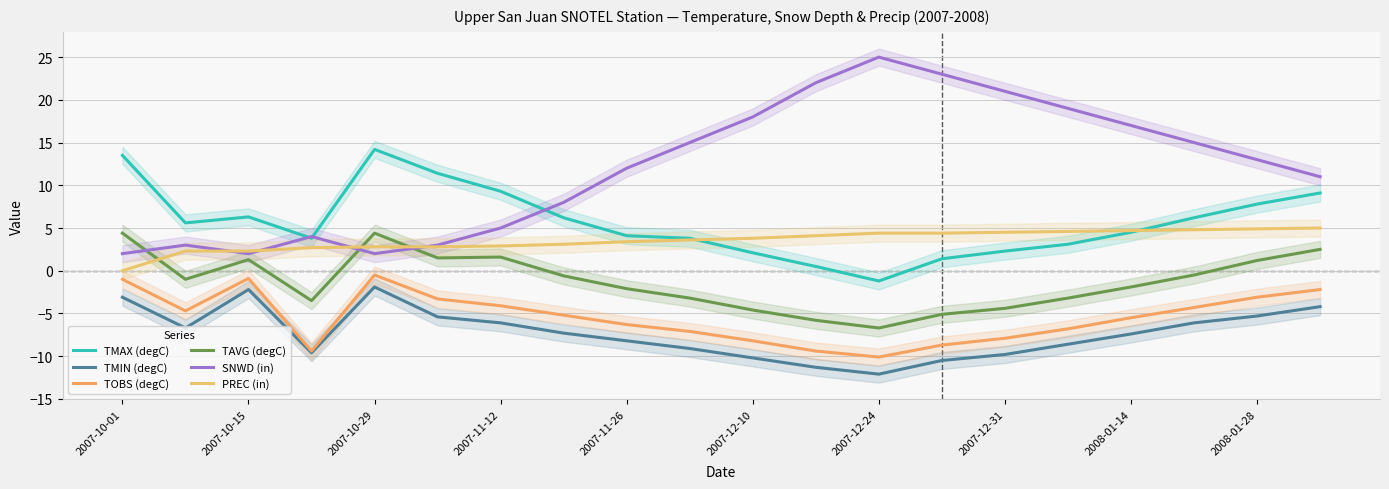

At 2007-12-24, list the series in order from largest to smallest.

SNWD (in), PREC (in), TMAX (degC), TAVG (degC), TOBS (degC), TMIN (degC)